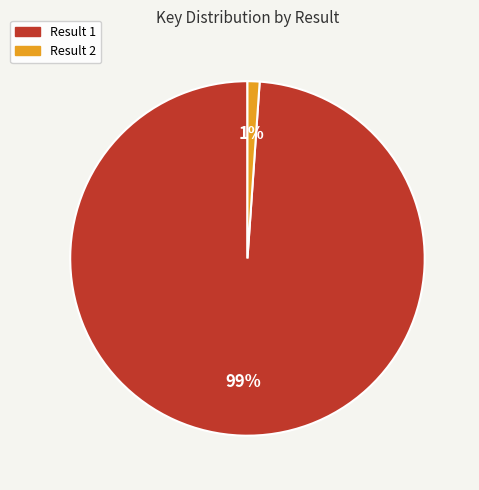

Which category has the smallest portion of the pie?

Result 2